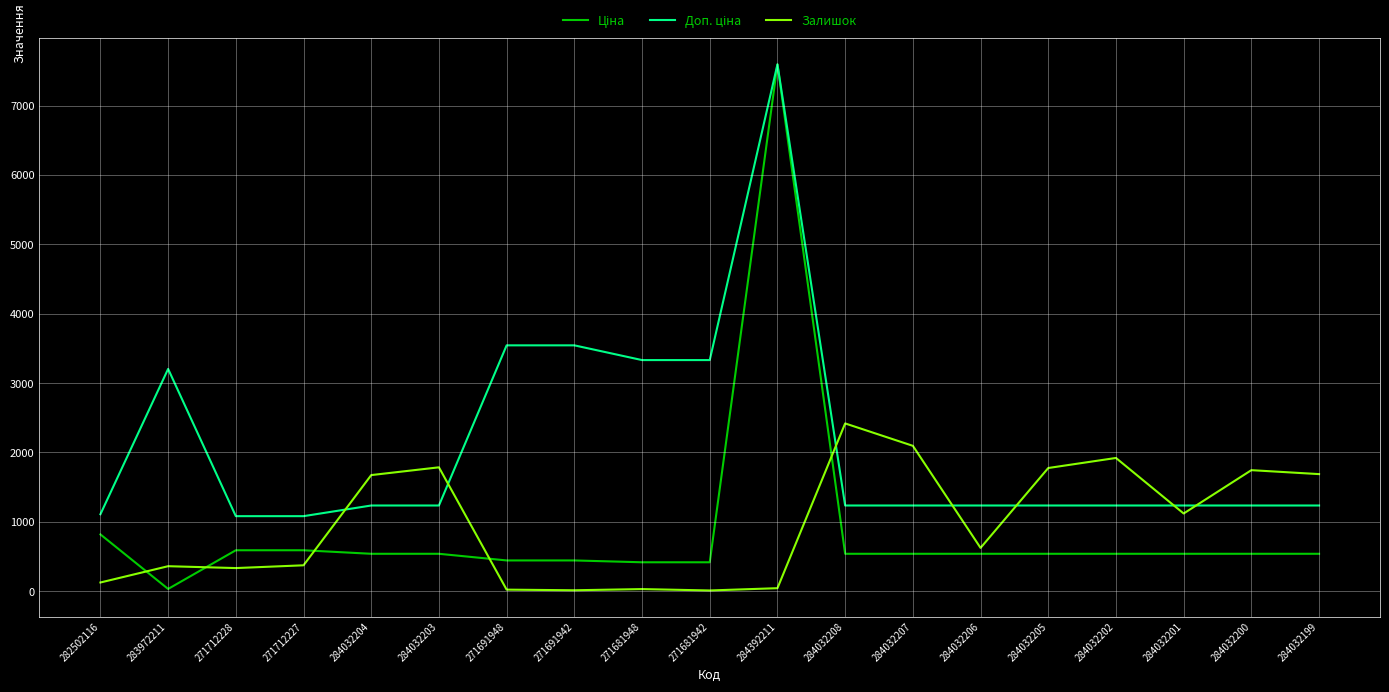

What is the difference between the maximum and minimum values in the Залишок series?

2409.0